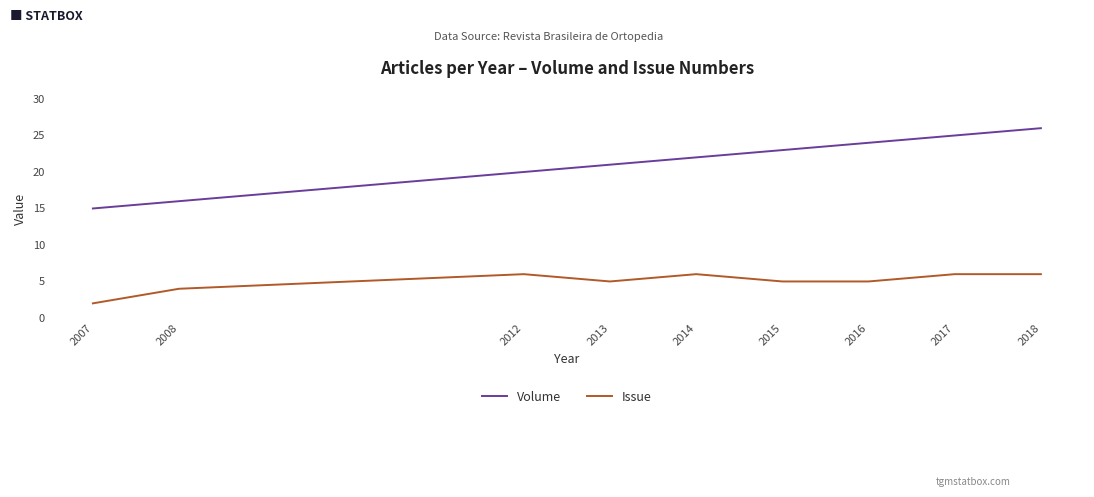

Read the Volume value at 2014.

22